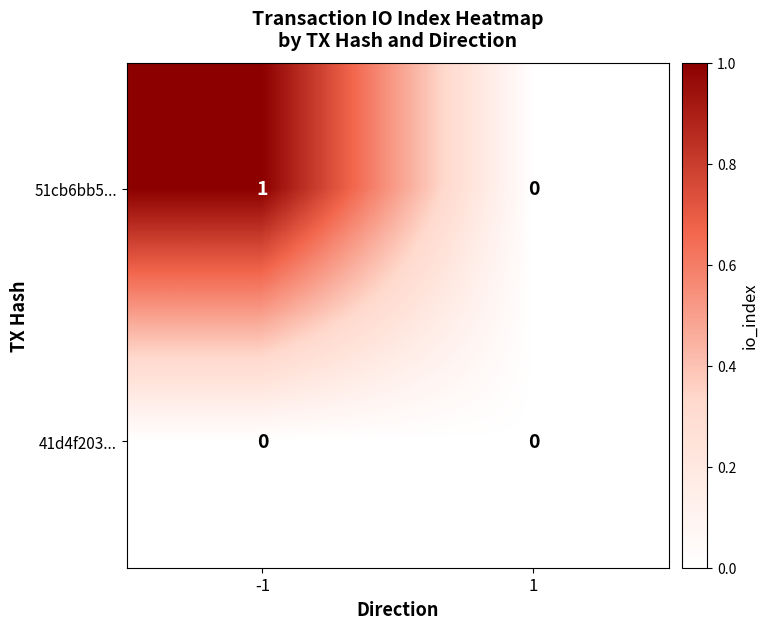

Between -1 and 1, which series saw the biggest shift?

51cb6bb5...